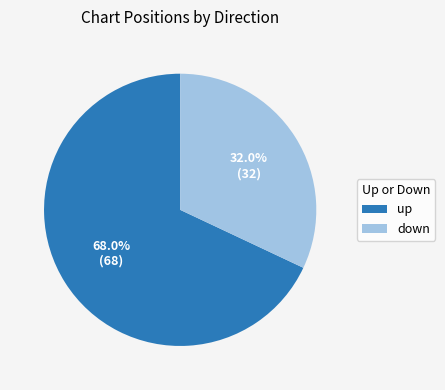

Is there a majority slice in this chart?

Yes